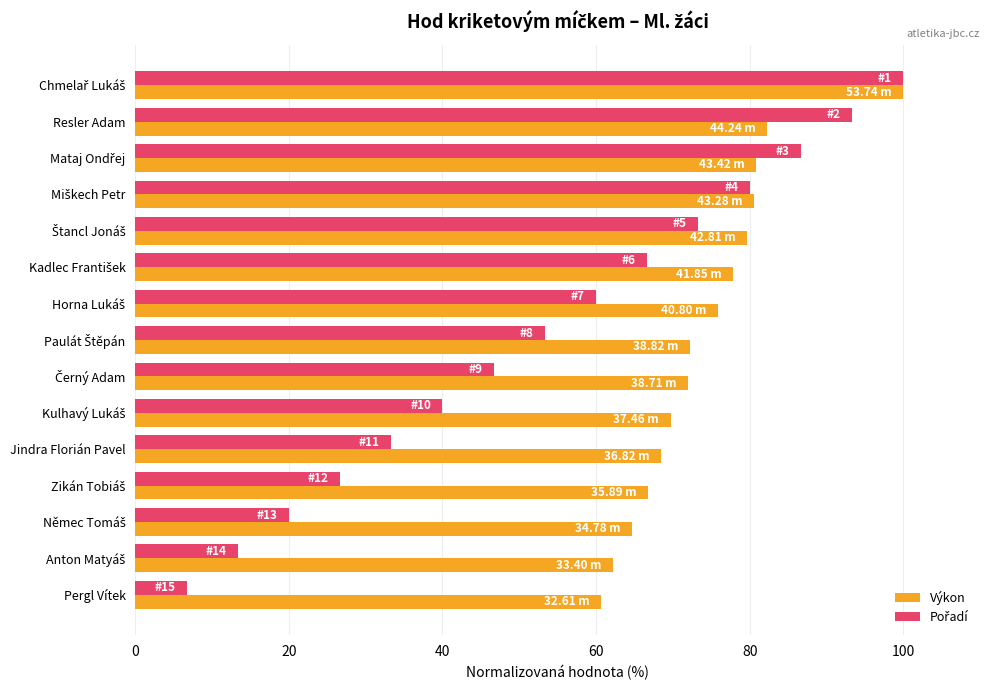

Which label corresponds to the smallest value in the chart?

Pergl Vítek